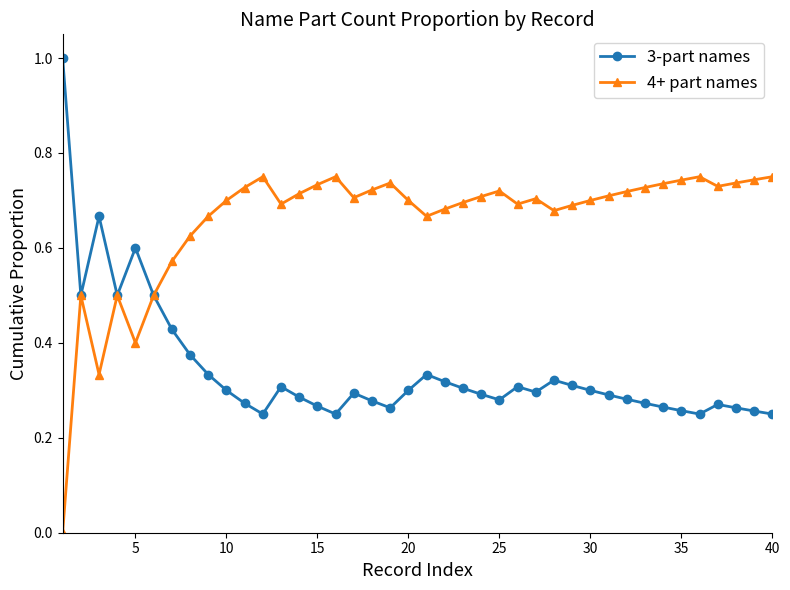

List the series in order of their overall mean, lowest first.

3-part names, 4+ part names